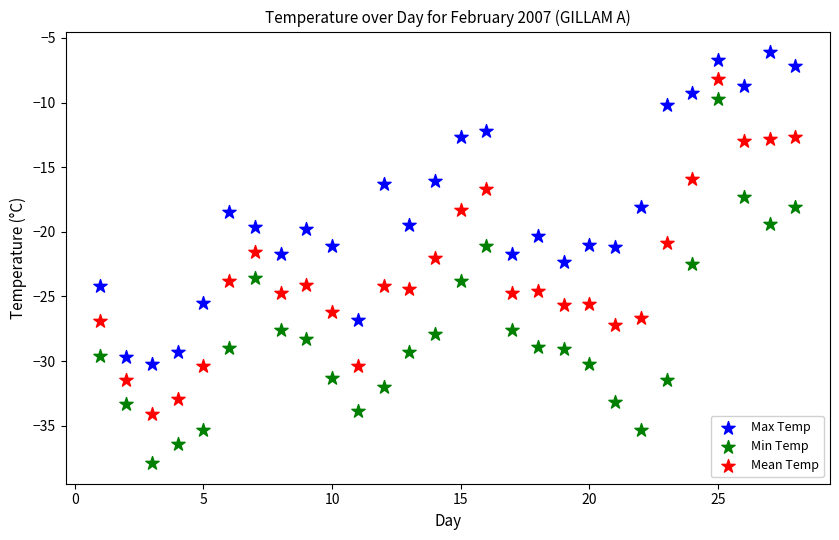

Which series reaches the maximum Y coordinate?

Max Temp